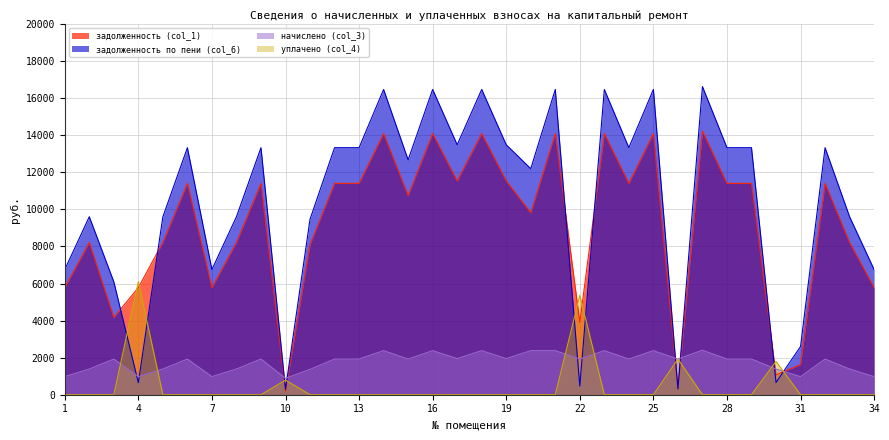

Reading right to left, extract all data points from this chart.

задолженность (col_1): 34=5779.2	33=8217.6	32=11404.8	31=1626.7	30=1072.2	29=11404.8	28=11404.8	27=14227.2	26=317.1	25=14092.8	24=11404.8	23=14092.8	22=3904.8	21=14092.8	20=9817.8	19=11539.2	18=14092.8	17=11539.2	16=14092.8	15=10747.8	14=14092.8	13=11404.8	12=11404.8	11=8102.4	10=192.6	9=11404.8	8=8217.6	7=5779.2	6=11404.8	5=8217.6	4=5779.2	3=4169.9	2=8217.6	1=5779.2
задолженность по пени (col_6): 34=6754.4	33=9604.3	32=13329.4	31=2601.9	30=658.9	29=13329.4	28=13329.4	27=16628.0	26=318.6	25=16471.0	24=13329.4	23=16471.0	22=467.4	21=16471.0	20=12196.0	19=13486.4	18=16471.0	17=13486.4	16=16471.0	15=12672.4	14=16471.0	13=13329.4	12=13329.4	11=9469.7	10=293.9	9=13329.4	8=9604.3	7=6754.4	6=13329.4	5=9604.3	4=650.2	3=6094.4	2=9604.3	1=6754.4
начислено (col_3): 34=975.2	33=1386.7	32=1924.6	31=975.2	30=1386.7	29=1924.6	28=1924.6	27=2400.8	26=1924.6	25=2378.2	24=1924.6	23=2378.2	22=1924.6	21=2378.2	20=2378.2	19=1947.2	18=2378.2	17=1947.2	16=2378.2	15=1924.6	14=2378.2	13=1924.6	12=1924.6	11=1367.3	10=887.8	9=1924.6	8=1386.7	7=975.2	6=1924.6	5=1386.7	4=975.2	3=1924.6	2=1386.7	1=975.2
уплачено (col_4): 34=0.0	33=0.0	32=0.0	31=0.0	30=1800.0	29=0.0	28=0.0	27=0.0	26=1923.0	25=0.0	24=0.0	23=0.0	22=5362.0	21=0.0	20=0.0	19=0.0	18=0.0	17=0.0	16=0.0	15=0.0	14=0.0	13=0.0	12=0.0	11=0.0	10=786.5	9=0.0	8=0.0	7=0.0	6=0.0	5=0.0	4=6104.3	3=0.0	2=0.0	1=0.0